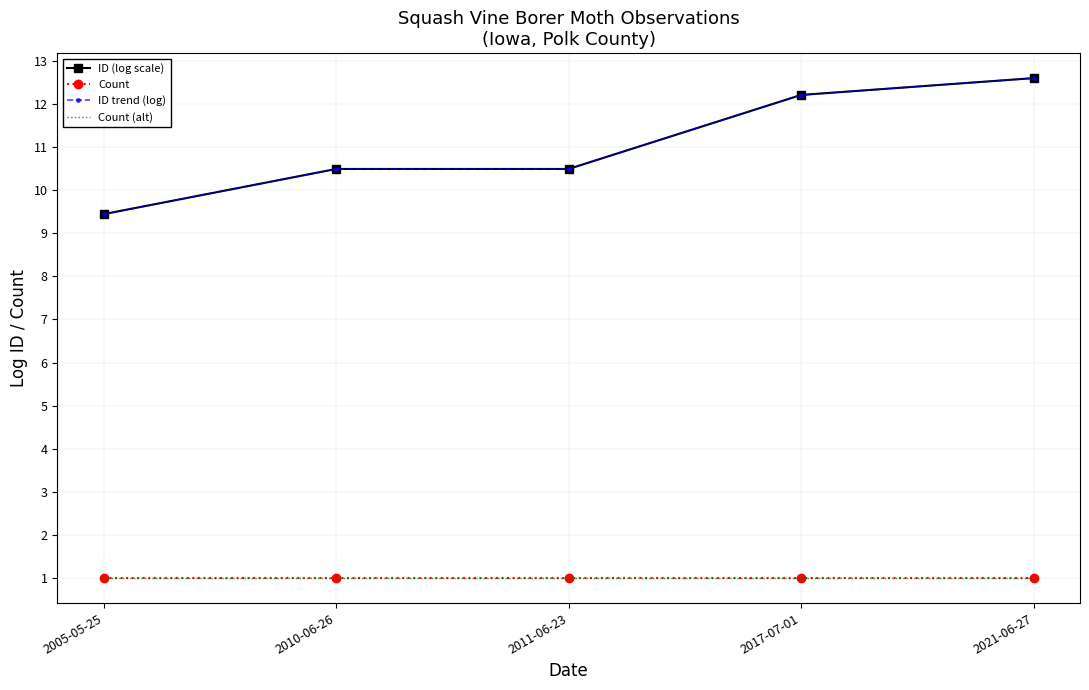

Which series changed the most between 2011-06-23 and 2017-07-01?

ID (log scale)